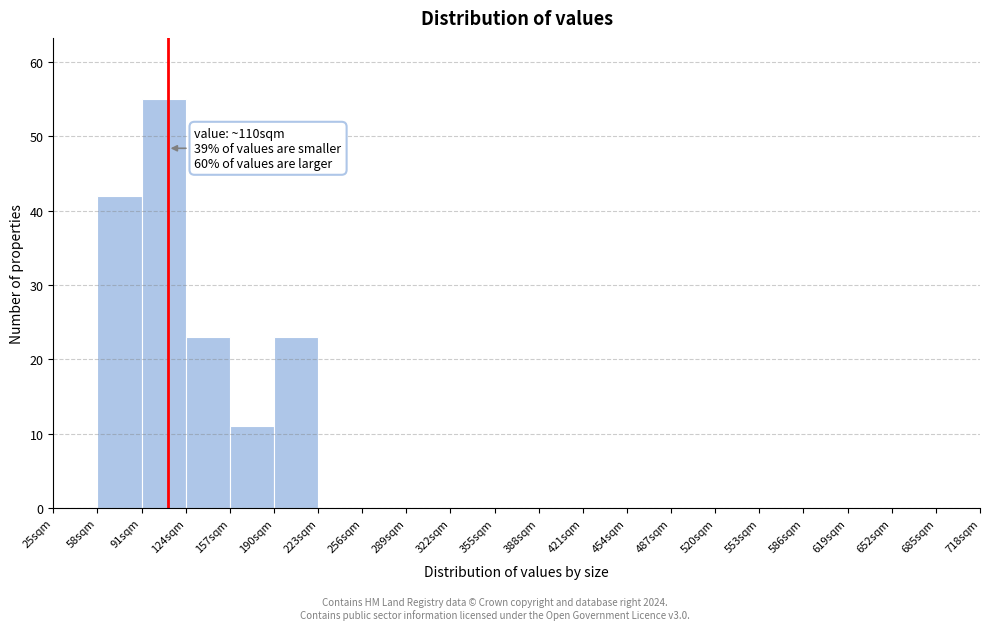

Over which range of the x-axis is the bar tallest?

91 to 124